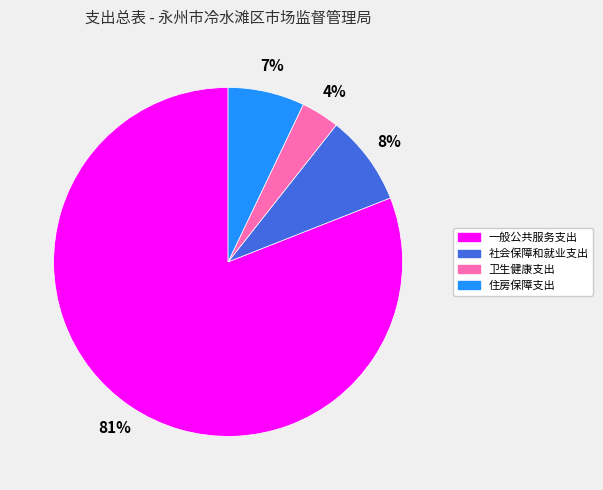

Is it true that 一般公共服务支出 is 81% of the pie?

True